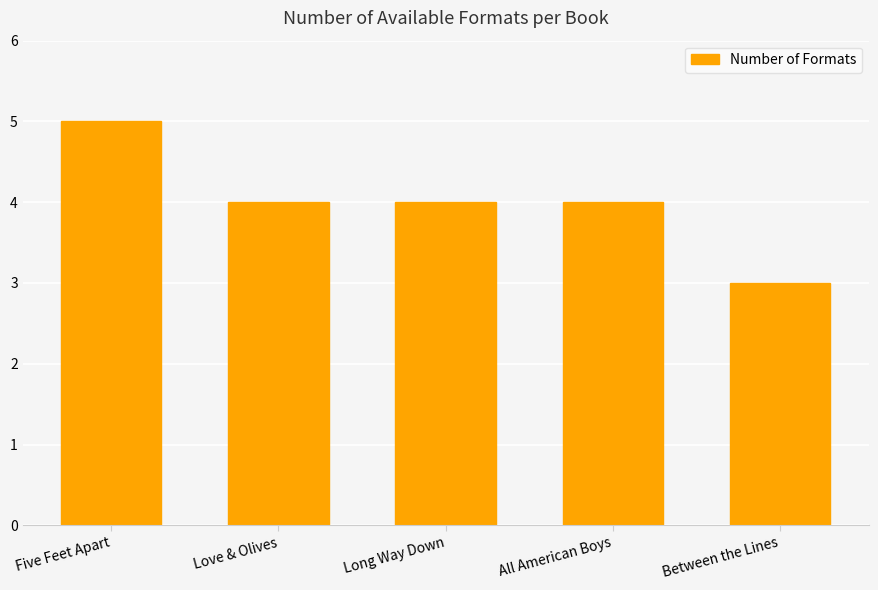

What is the difference between the maximum and second lowest values?

1